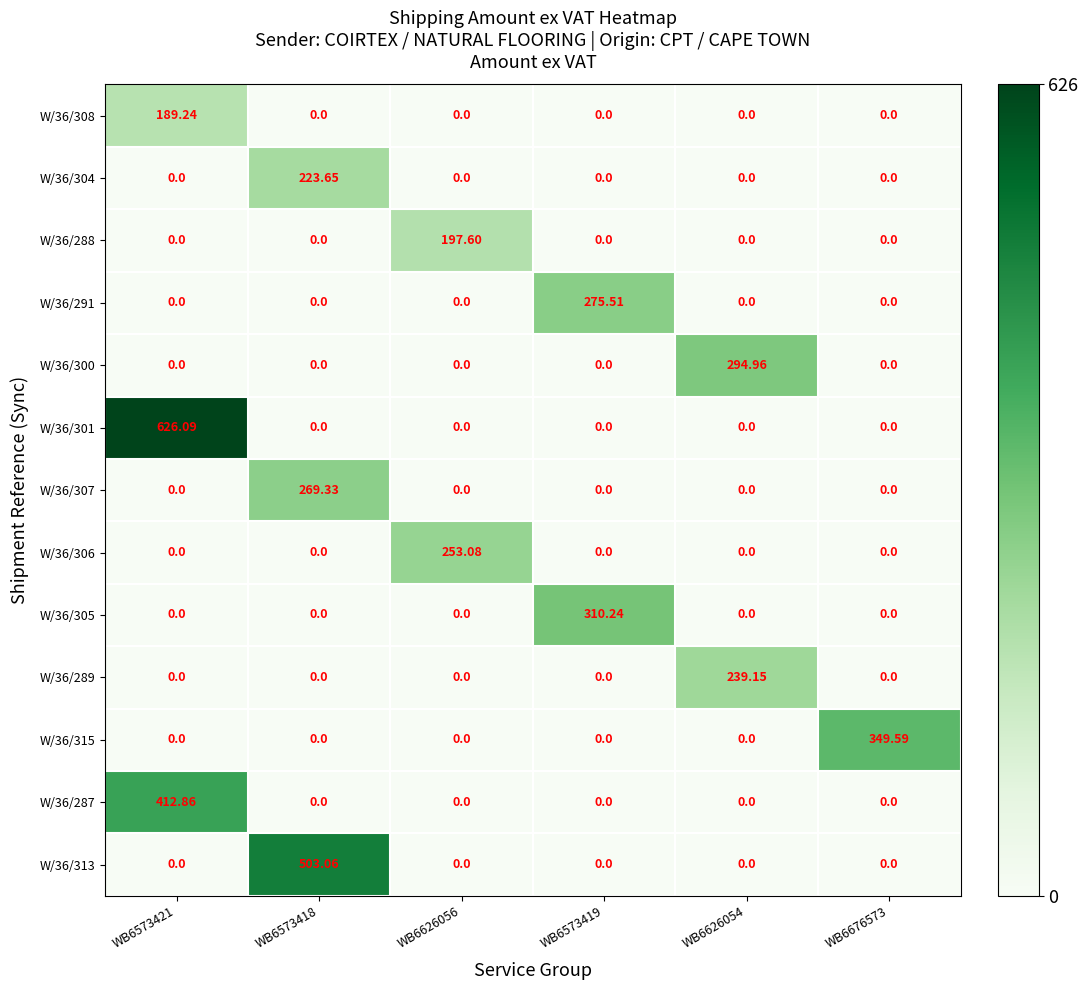

What is the total value across all series at WB6573421?

1228.2